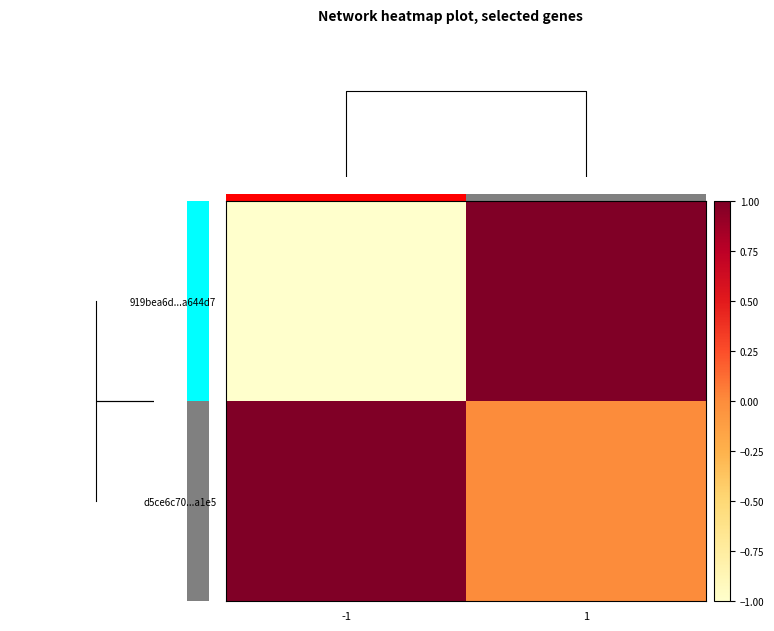

What is the highest value of the d5ce6c70...a1e5 series?

1